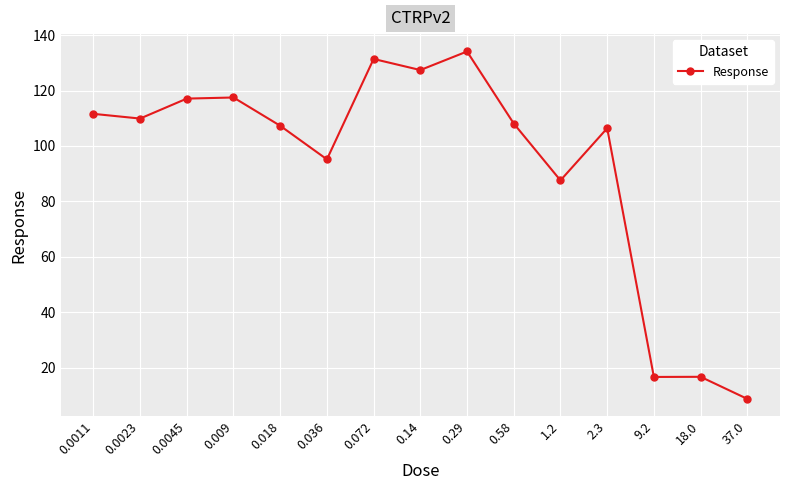

What is the difference between the second highest and second lowest values?

114.7